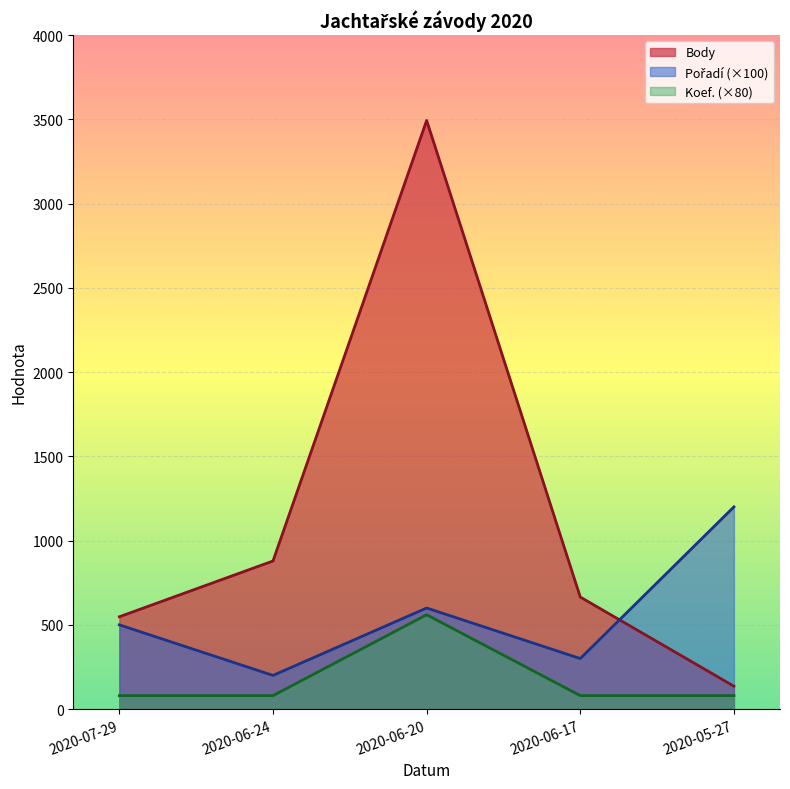

List the labels in order of Body value, smallest first.

2020-05-27, 2020-07-29, 2020-06-17, 2020-06-24, 2020-06-20